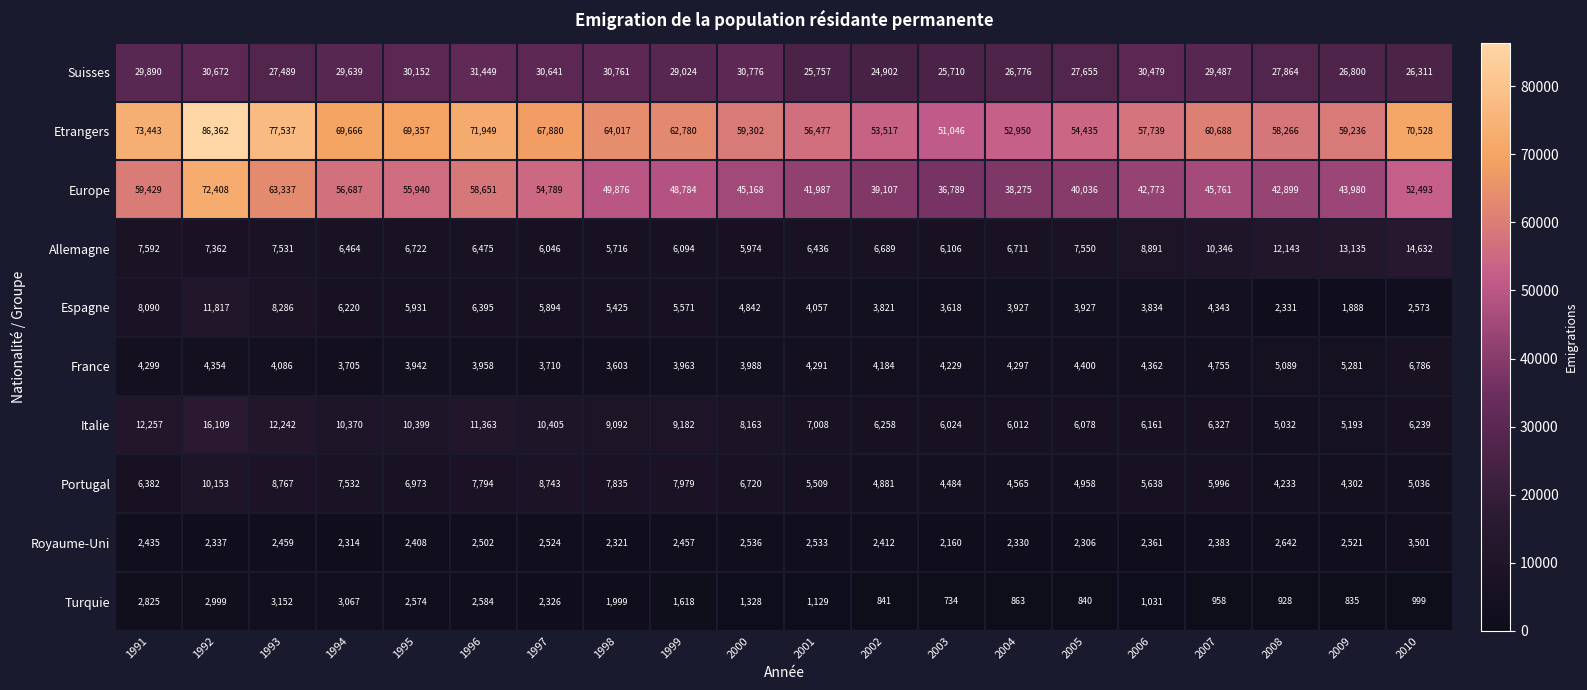

Is it true that Europe equals 63337 at 1993?

True